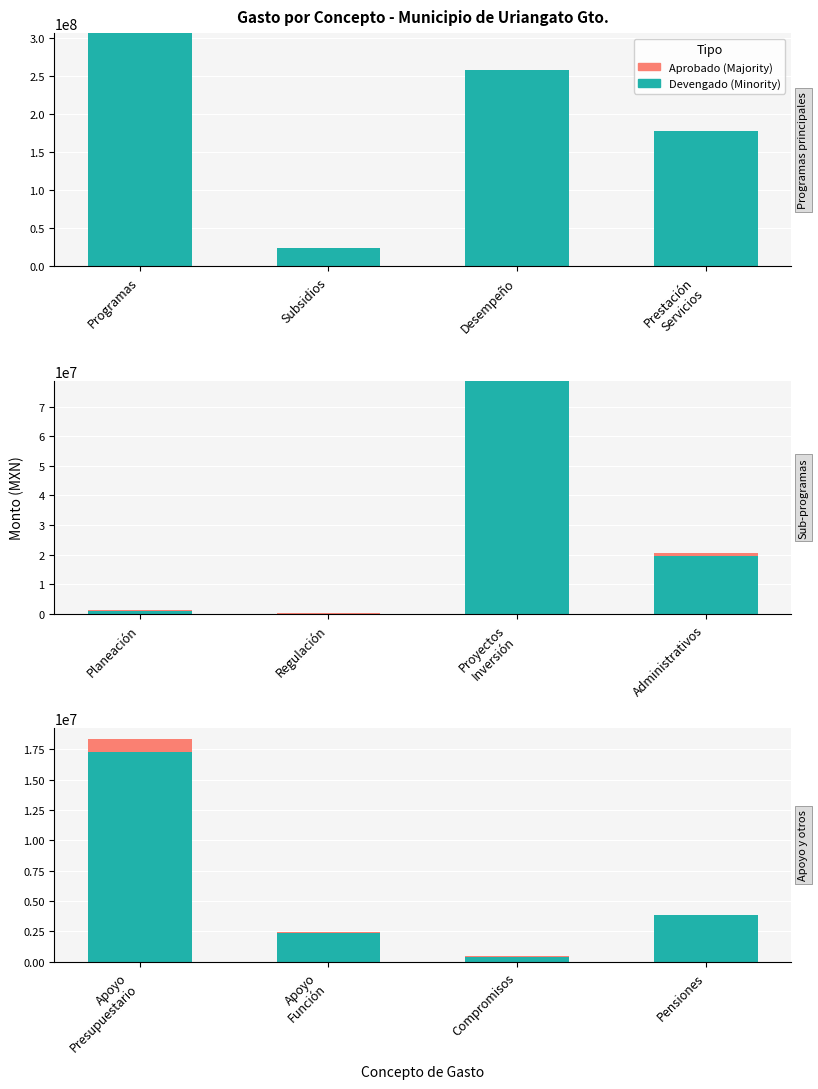

Rank the series by their average value, from highest to lowest.

Devengado, Aprobado